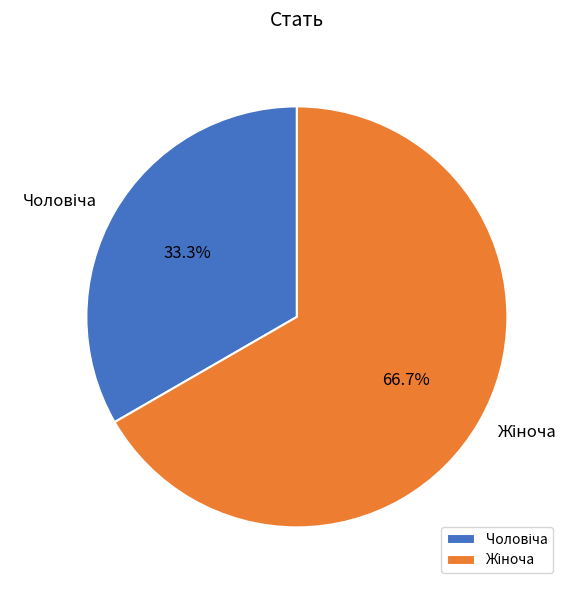

Is there any slice that represents more than half of the pie?

Yes